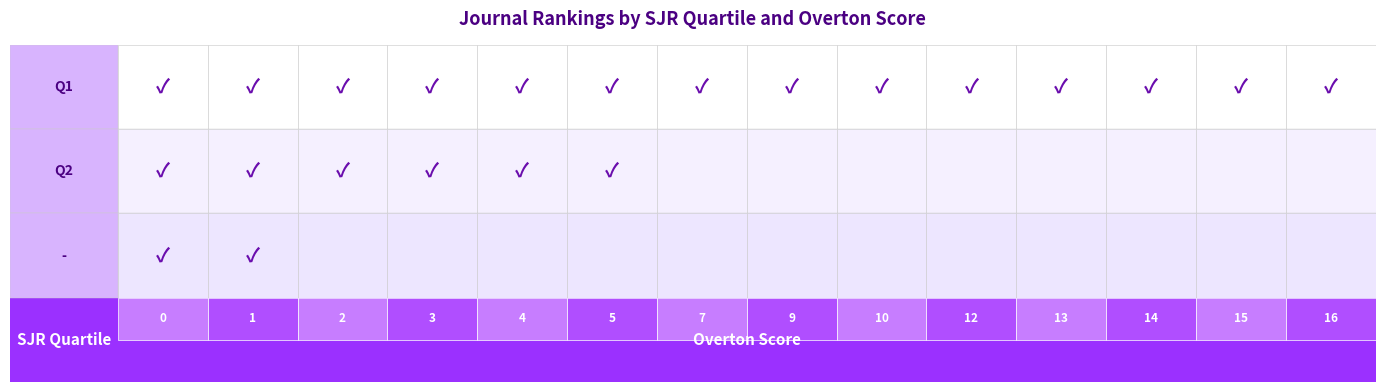

Rank the series at 12 from highest to lowest value.

Q1, Q2, -